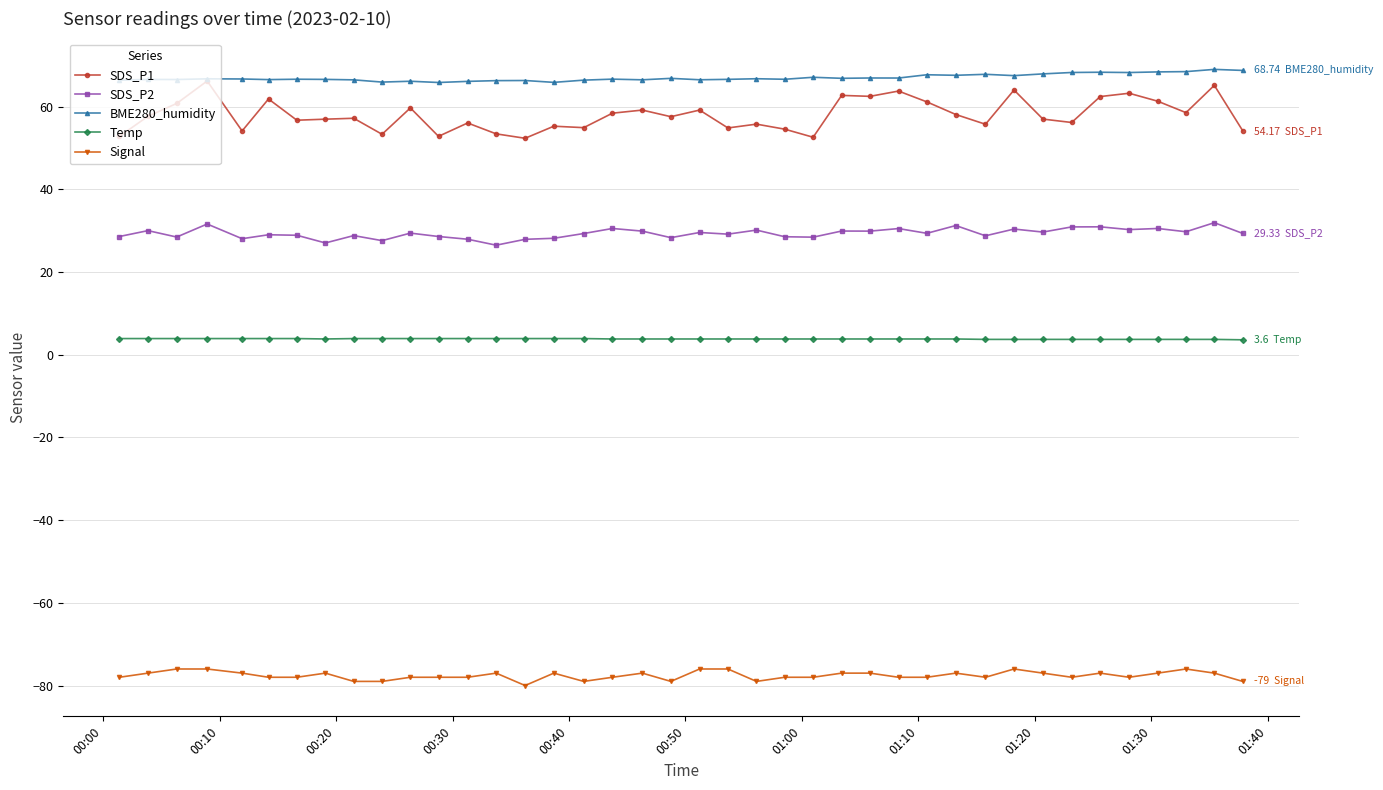

What is the smallest value displayed?

-80.0